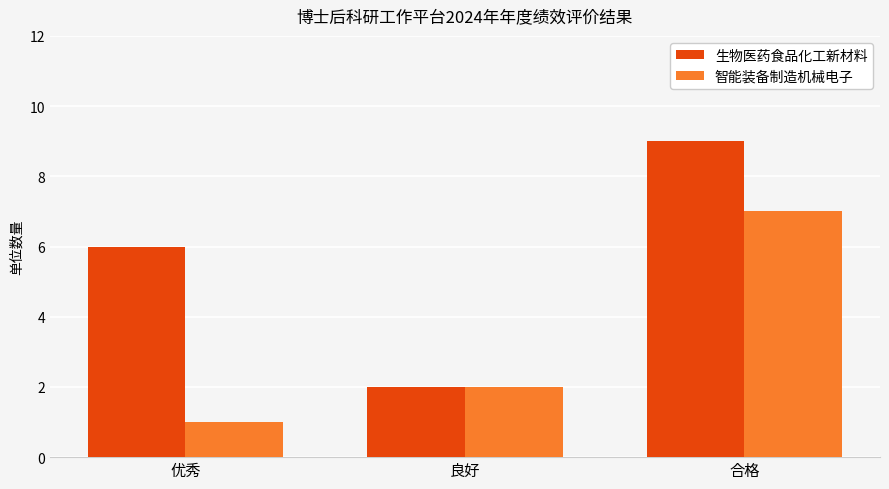

What is the difference between the highest and lowest values at 合格?

2